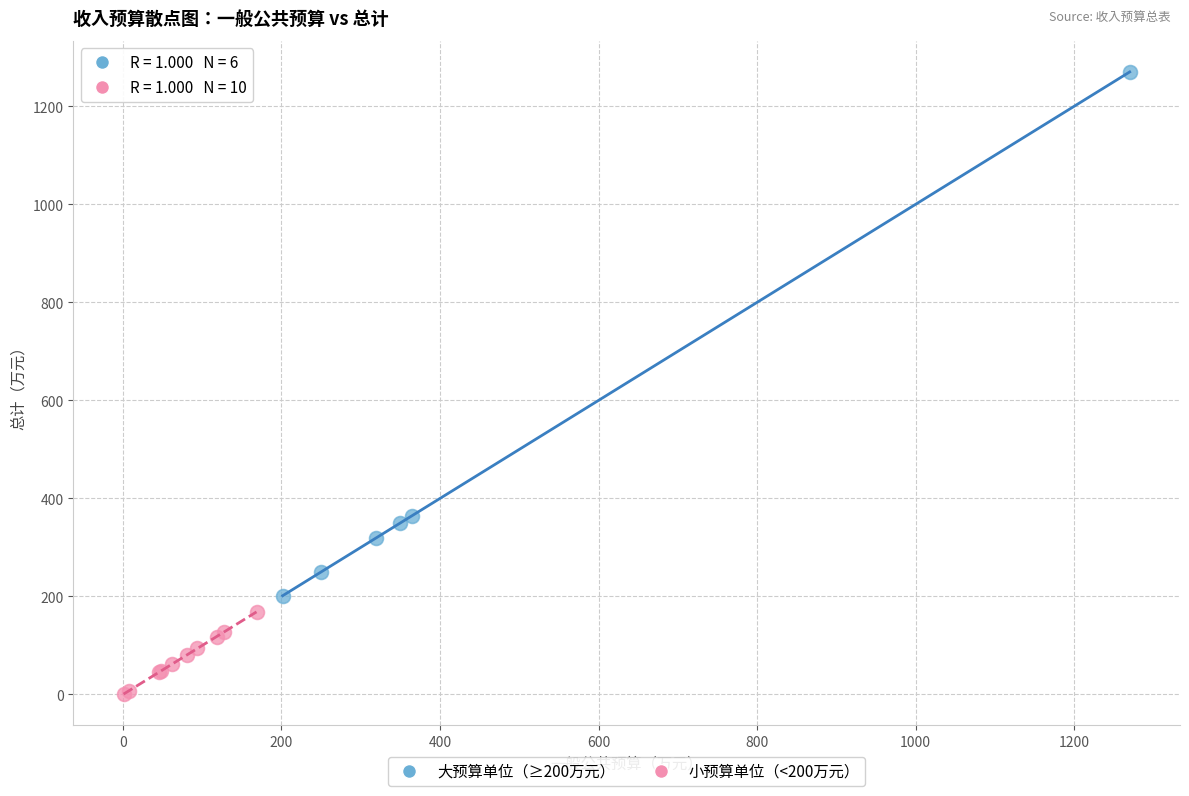

Which series reaches the minimum Y coordinate?

小预算单位（<200万元）